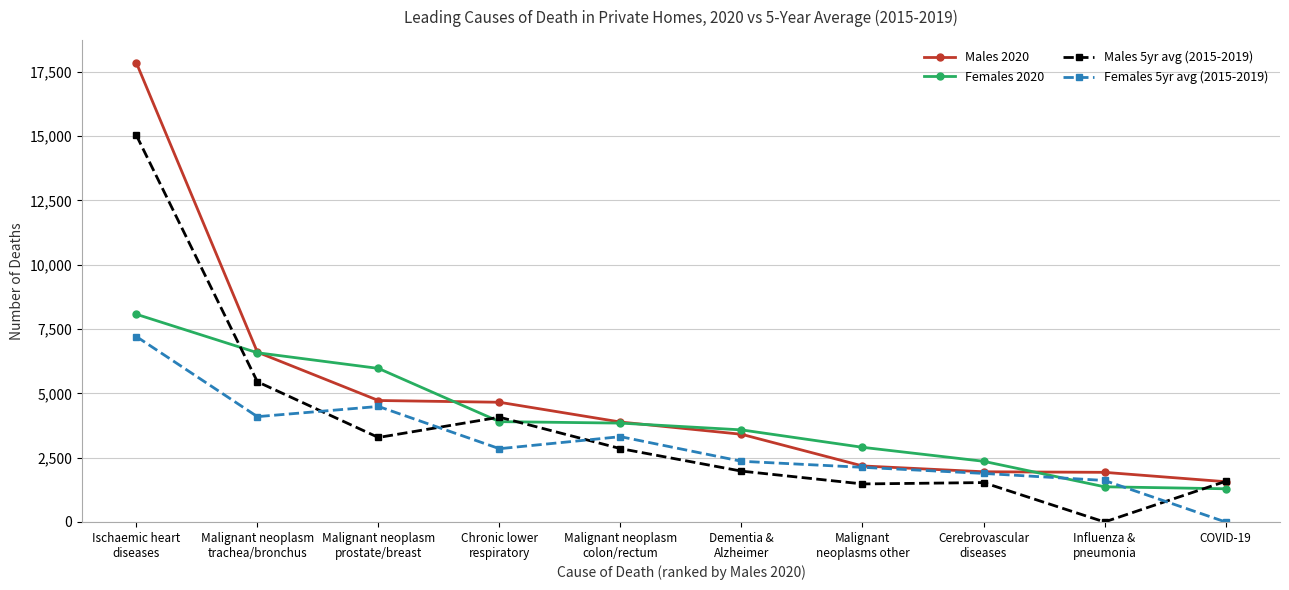

At how many categories does at least one series exceed 10245?

1